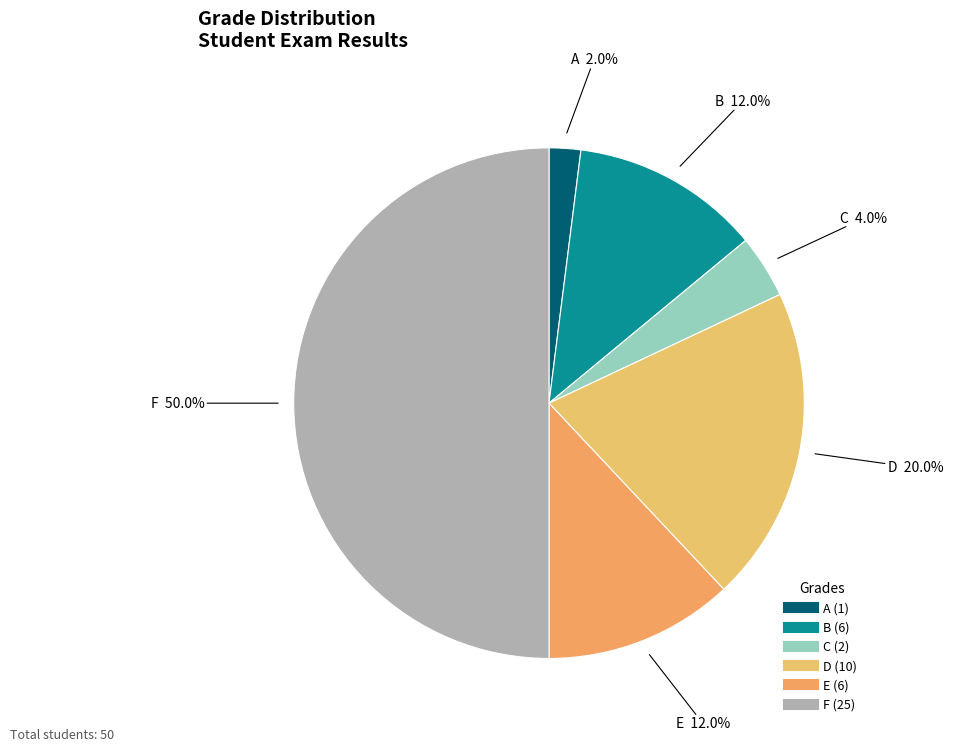

What percentage is the B slice, to the nearest percent?

12%